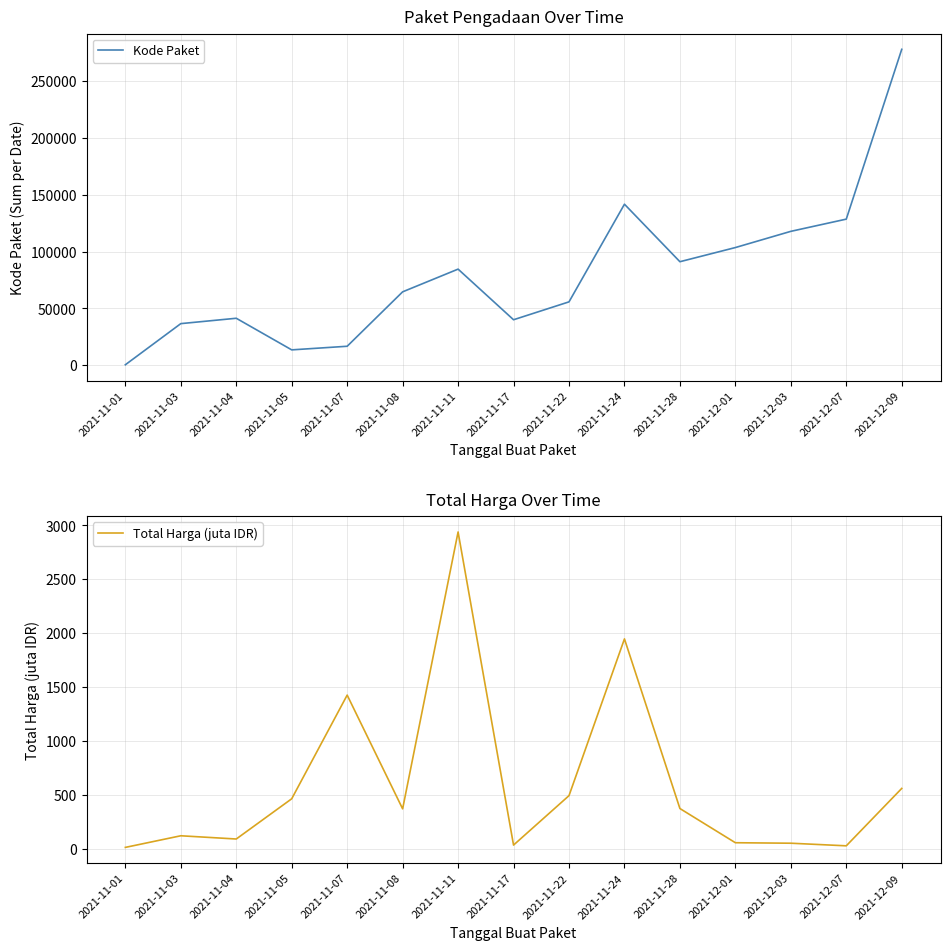

Rank the categories by Total Harga (juta IDR) value from highest to lowest.

2021-11-11, 2021-11-24, 2021-11-07, 2021-12-09, 2021-11-22, 2021-11-05, 2021-11-28, 2021-11-08, 2021-11-03, 2021-11-04, 2021-12-01, 2021-12-03, 2021-11-17, 2021-12-07, 2021-11-01